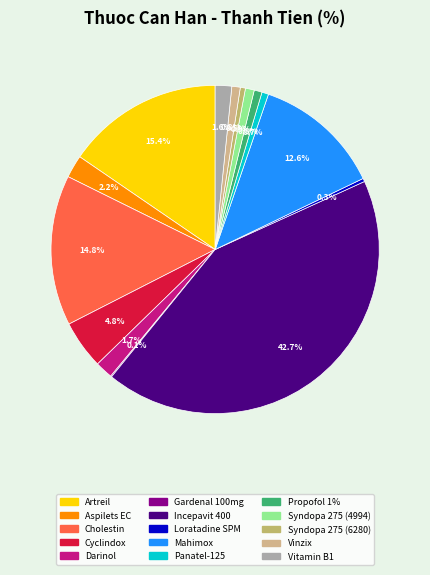

To the nearest percent, what is the difference between the largest and smallest slice percentages?

43%